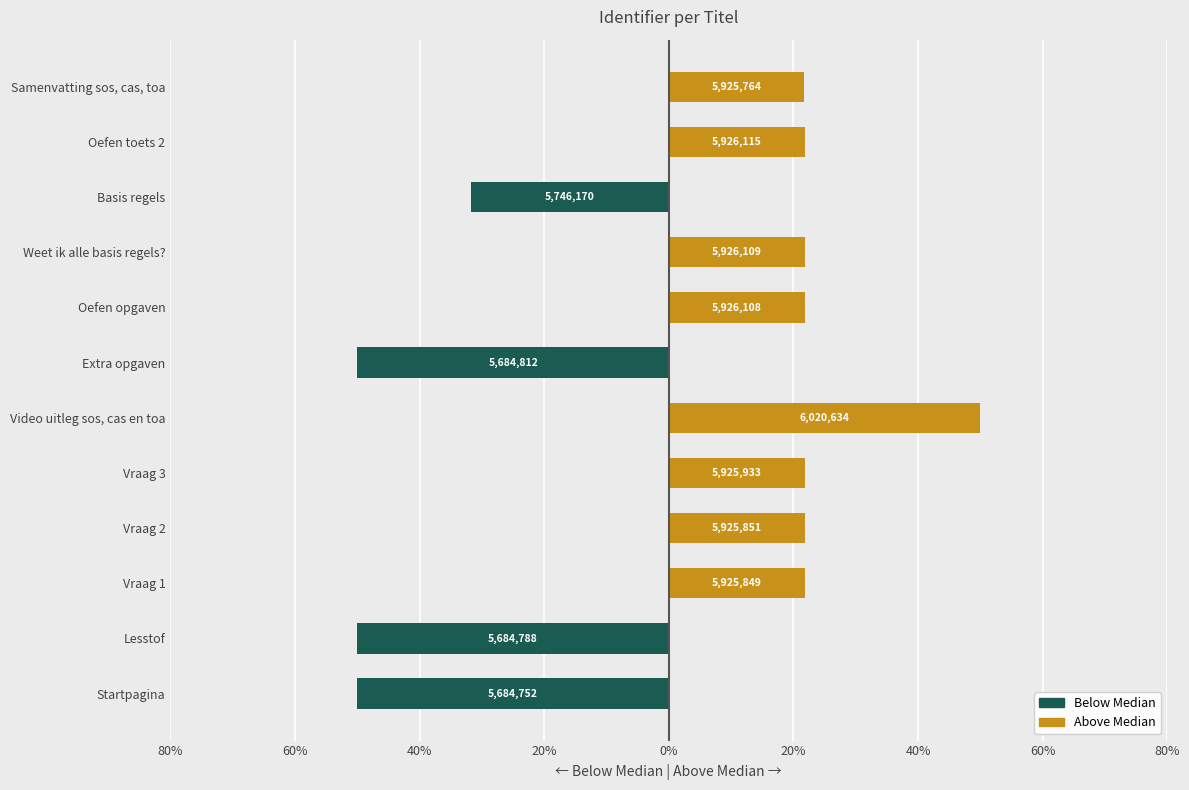

What is the sum of all Above median values?

202.7